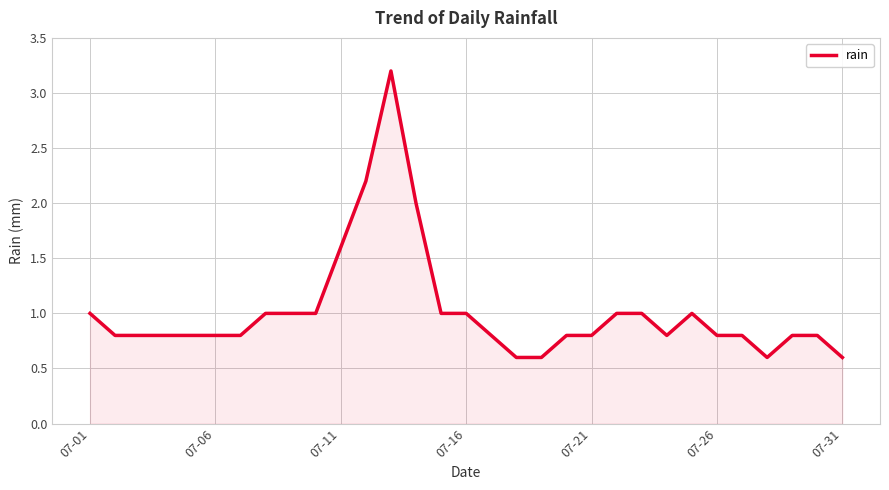

What is the maximum value shown in the chart?

3.2